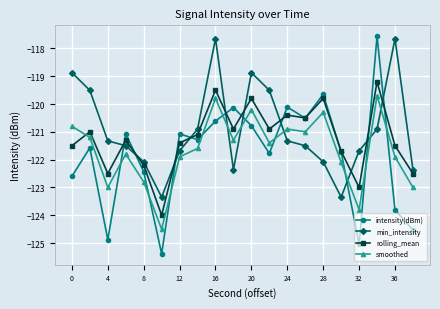

What are all the series names shown in the legend?

intensity(dBm), min_intensity, rolling_mean, smoothed